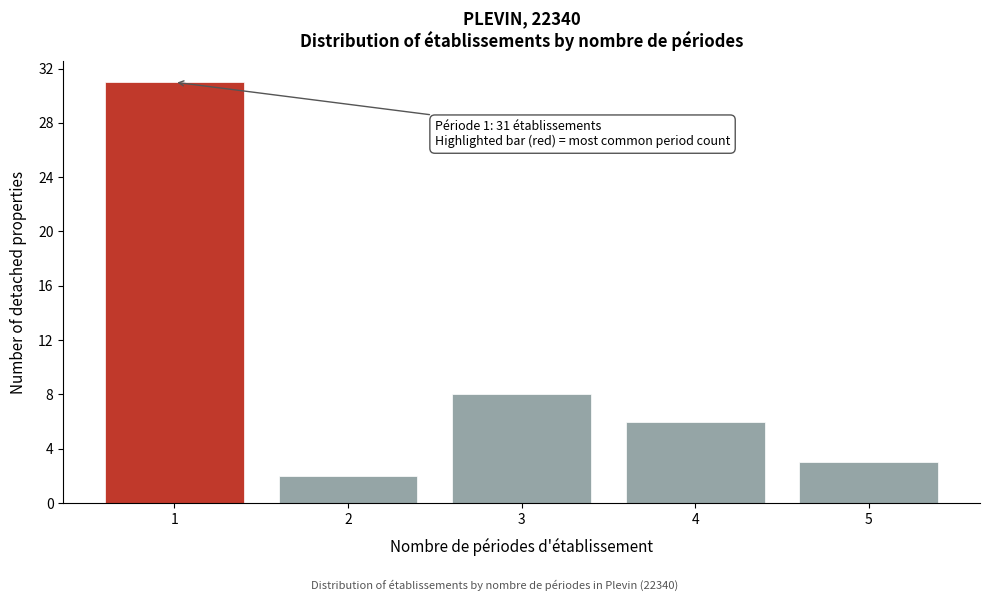

Reading right to left, list all the values displayed in this chart.

5=3	4=6	3=8	2=2	1=31